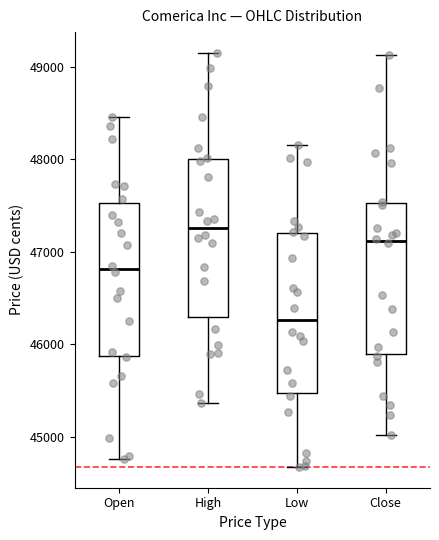

Reading left to right, transcribe this box plot: for each box, give where its median line is, the range the box spans, and where its two whiskers end, as read against the y-axis. The values are not printed on the chart, so give them approximately, as read against the axis.

Open: median 46800, box 45900 to 47500, whiskers 44800 to 48500
High: median 47300, box 46300 to 48000, whiskers 45400 to 49200
Low: median 46300, box 45500 to 47200, whiskers 44700 to 48200
Close: median 47100, box 45900 to 47500, whiskers 45000 to 49100